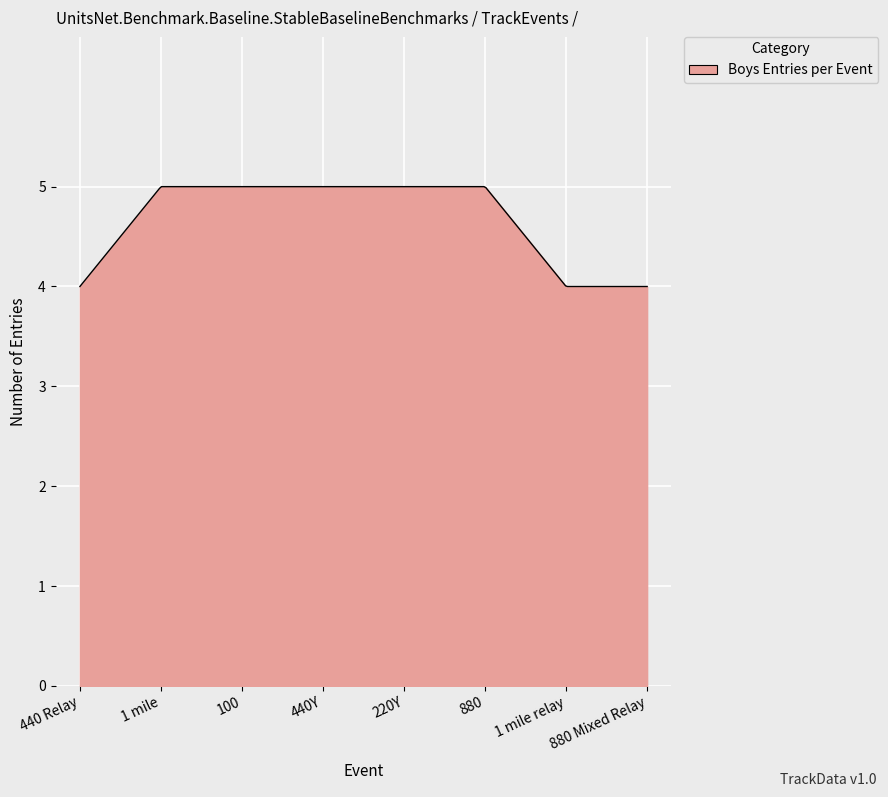

What is the difference between the maximum and minimum values?

1.0